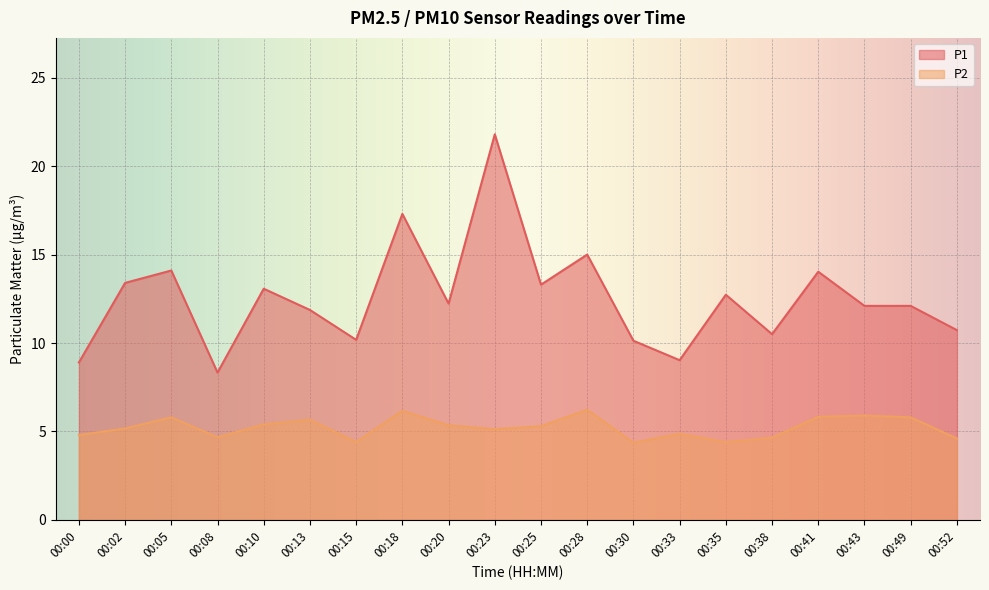

The P2 series shows 3.0 at 00:49. True or false?

False